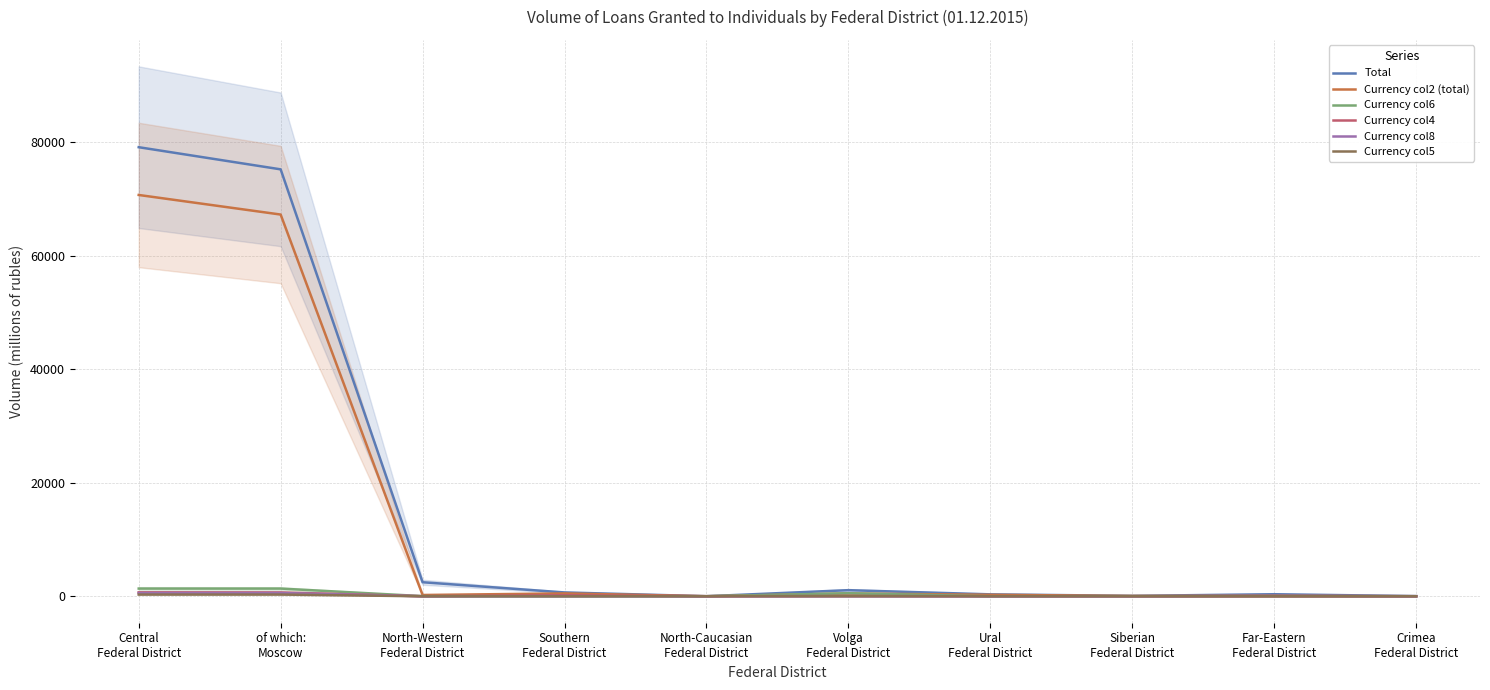

What is the label of the 1st point from the left?

Central
Federal District